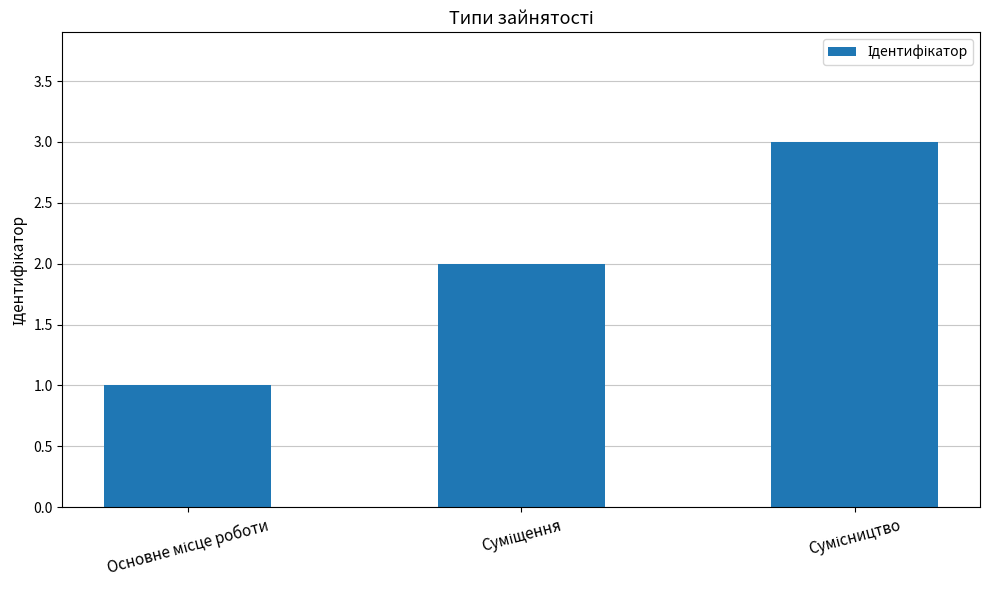

What is the maximum value shown in the chart?

3